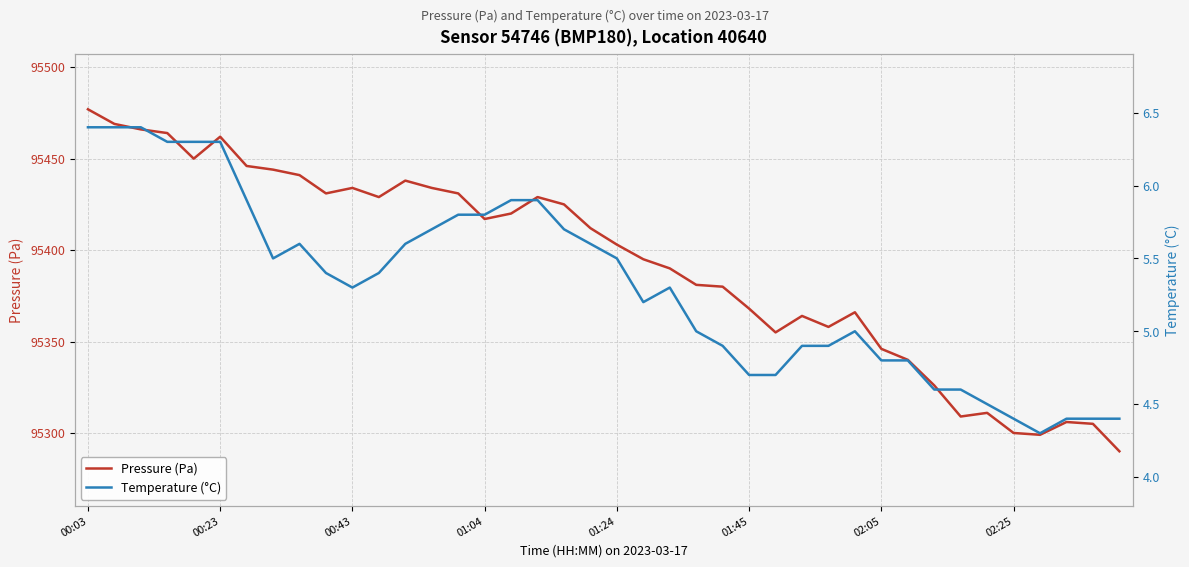

What is the lowest value of the Pressure (Pa) series?

95290